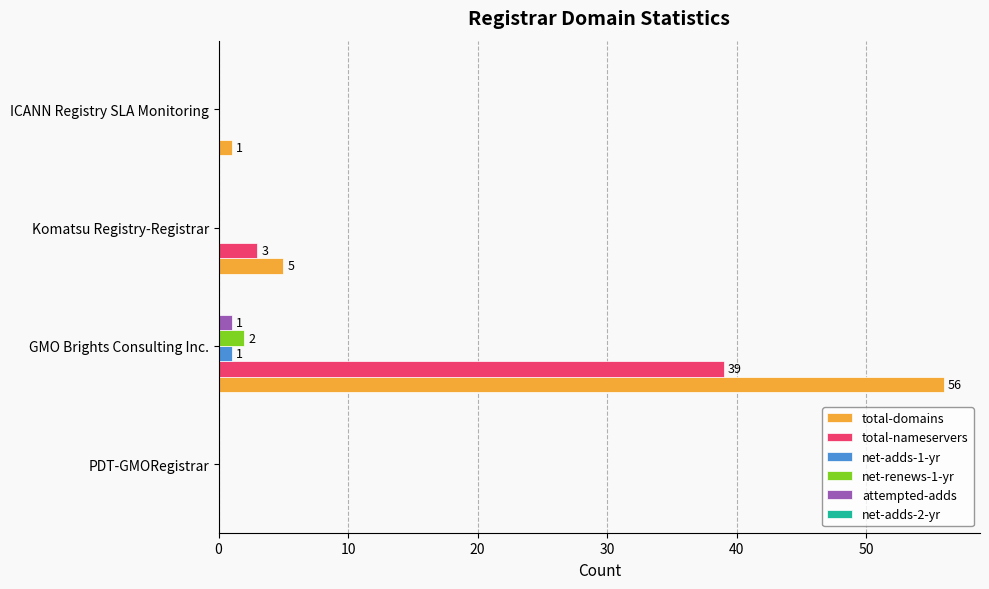

The value of attempted-adds at ICANN Registry SLA Monitoring is 0. True or false?

True